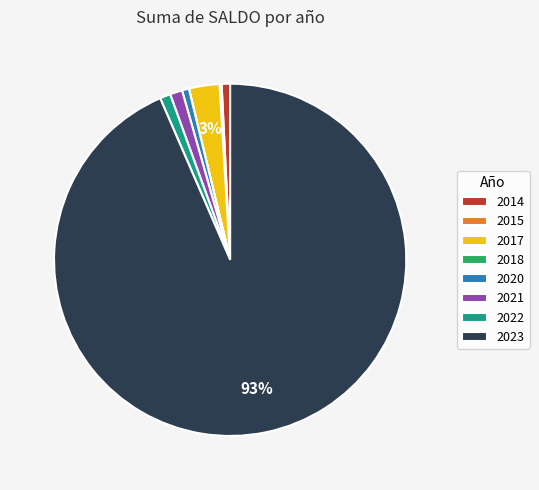

To the nearest percent, what percentage of the pie is 2020?

1%